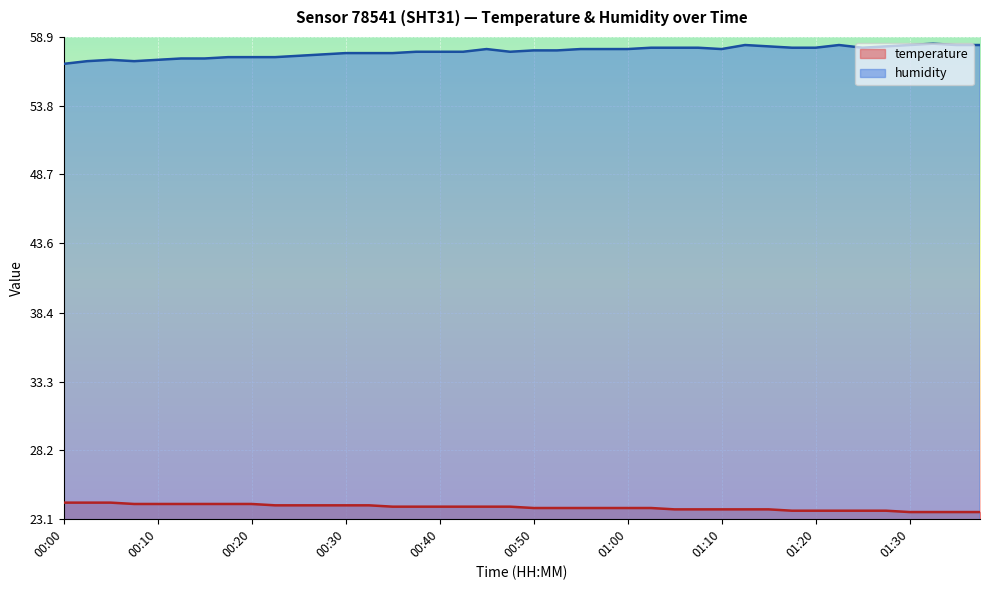

True or false: temperature has more than 0 points higher than both neighbors.

False